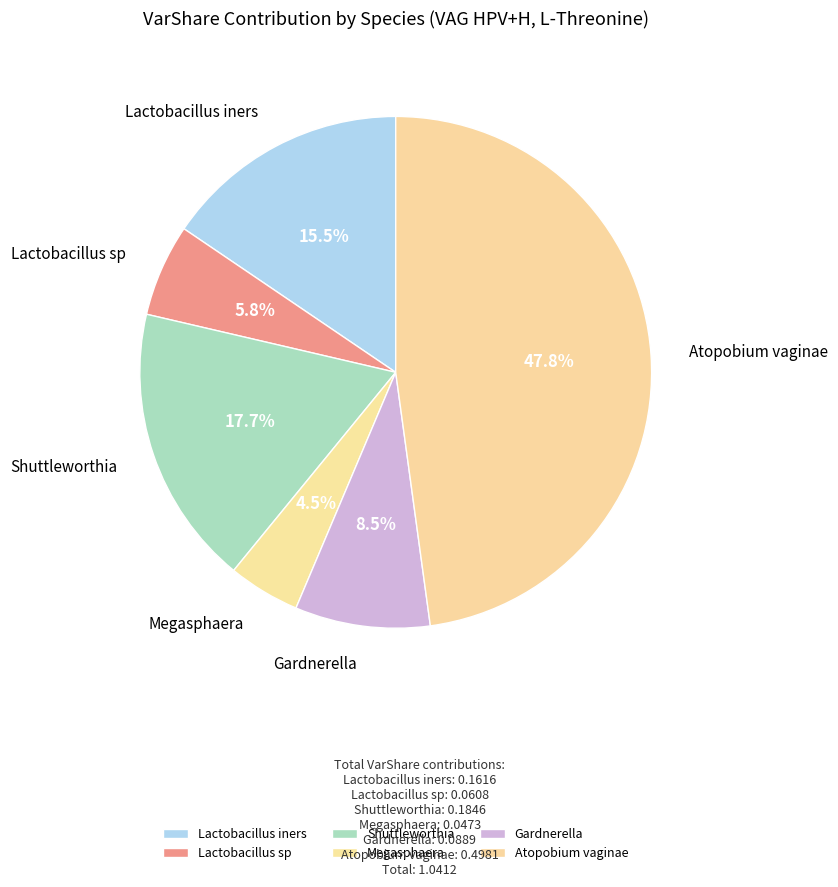

Rank the categories by value from highest to lowest.

Atopobium vaginae, Shuttleworthia, Lactobacillus iners, Gardnerella, Lactobacillus sp, Megasphaera